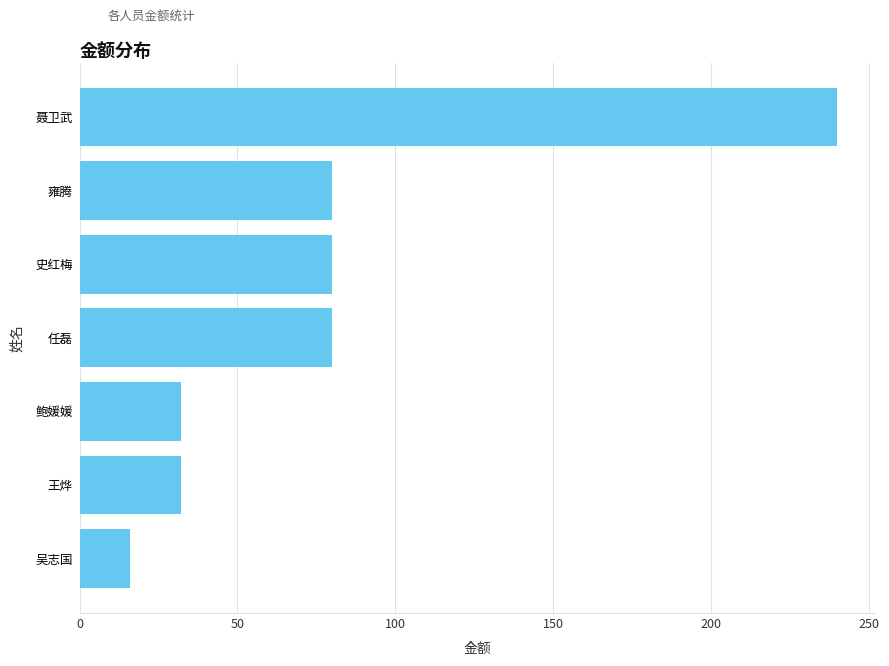

What is the maximum value shown in the chart?

240